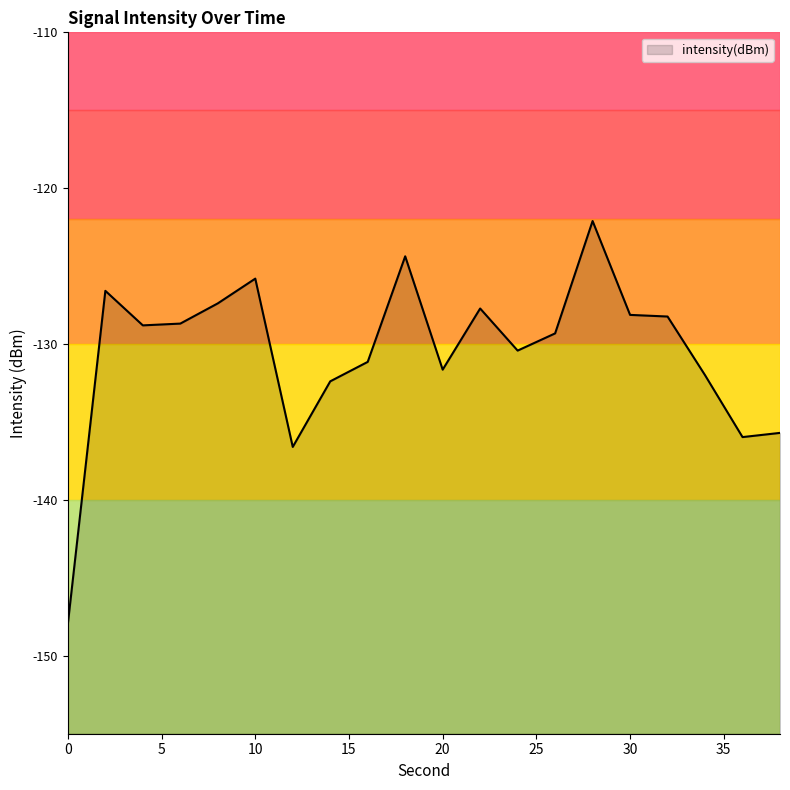

What is the change in value from 16 to 22?

+3.4